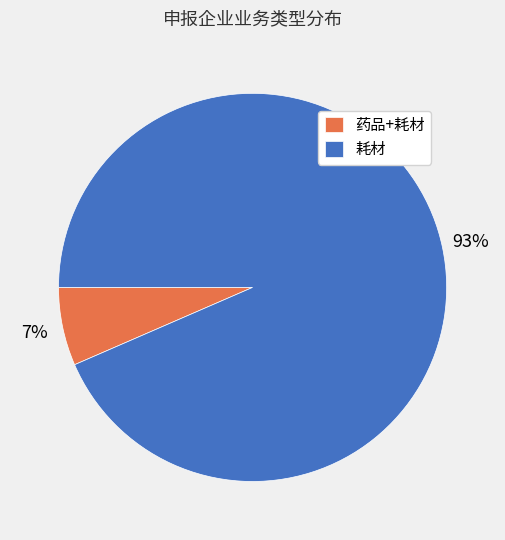

Which slice is the largest?

耗材